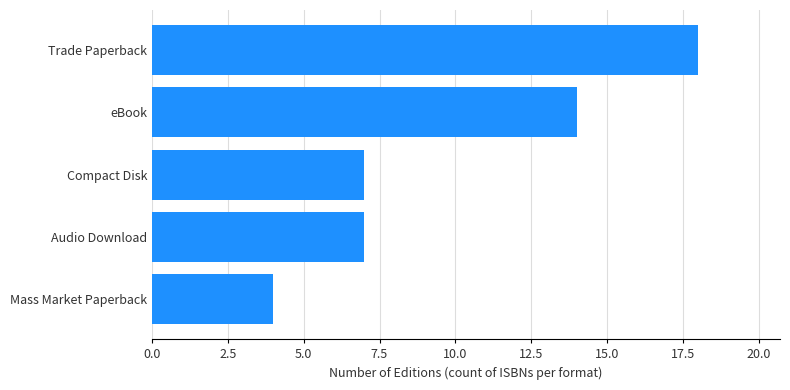

How many bars are there in total?

5